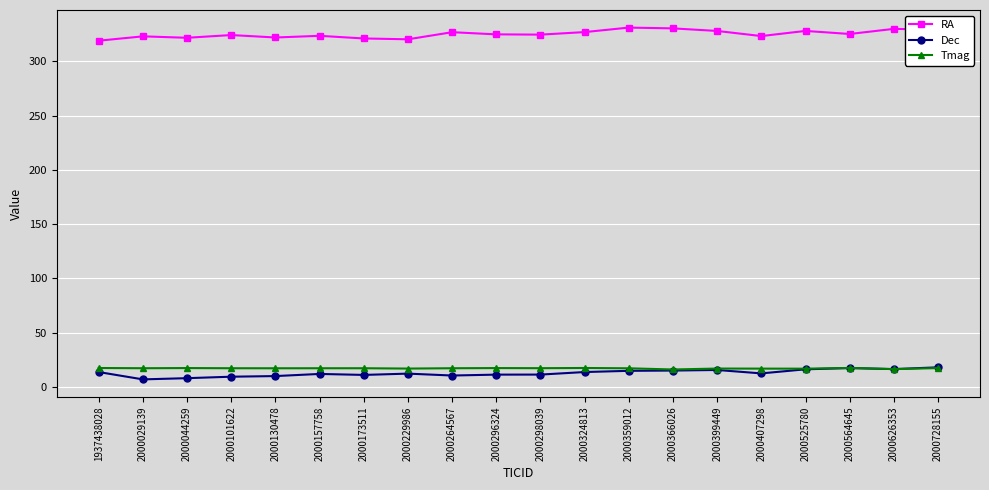

The RA series shows 204.1 at 2000728155. True or false?

False